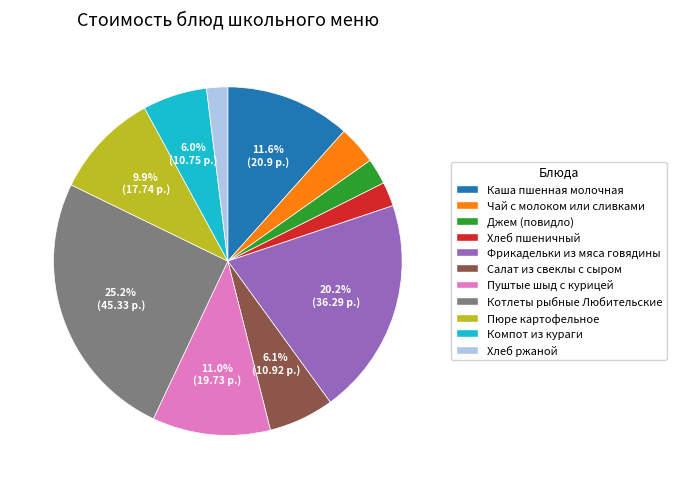

What percentage do Котлеты рыбные Любительские and Пюре картофельное together represent?

35.0%